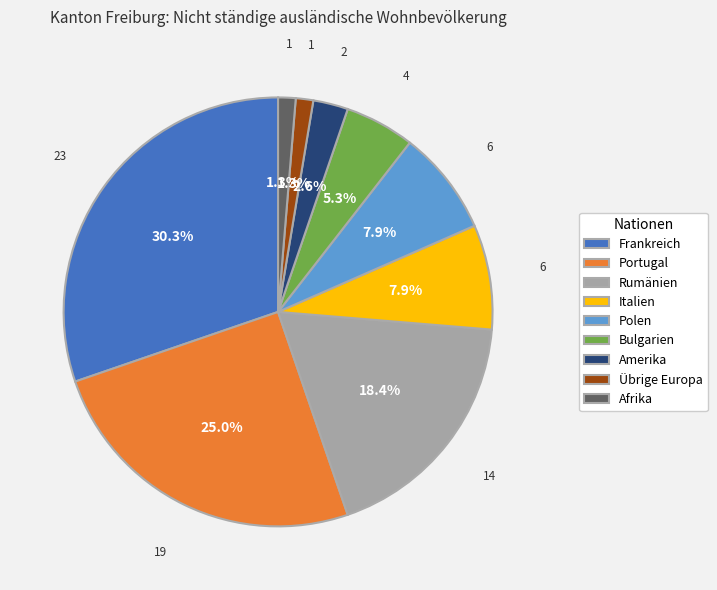

To the nearest percent, what percentage of the pie is Afrika?

1%